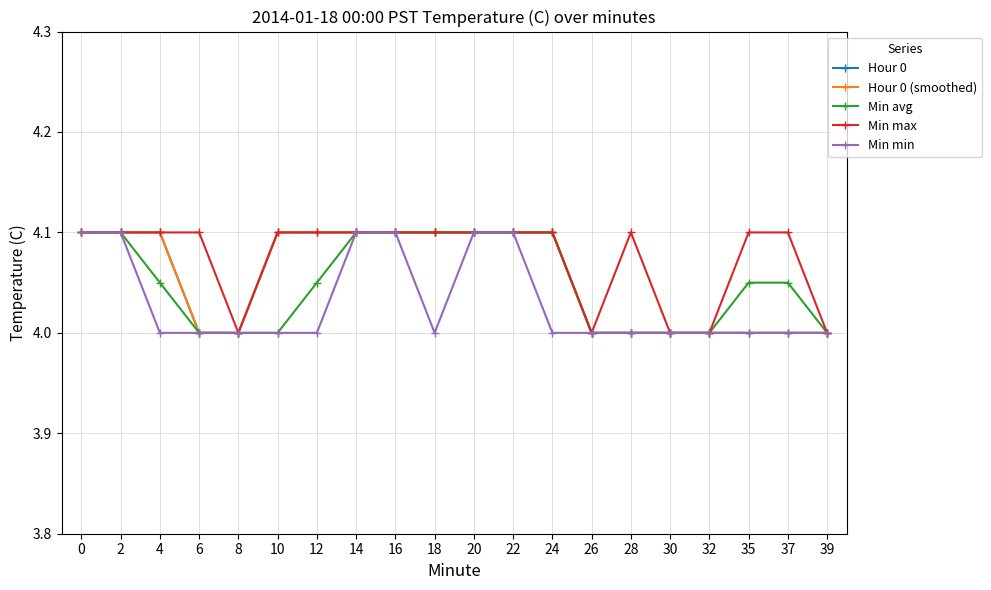

True or false: Hour 0 and Hour 0 (smoothed) cross at least once.

False